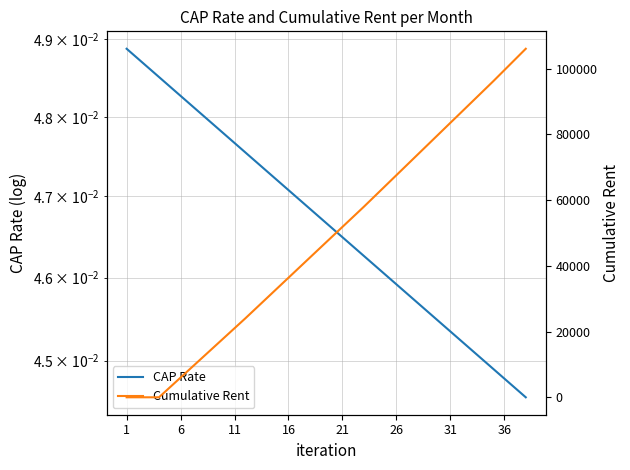

What are all the series names shown in the legend?

CAP Rate, Cumulative Rent